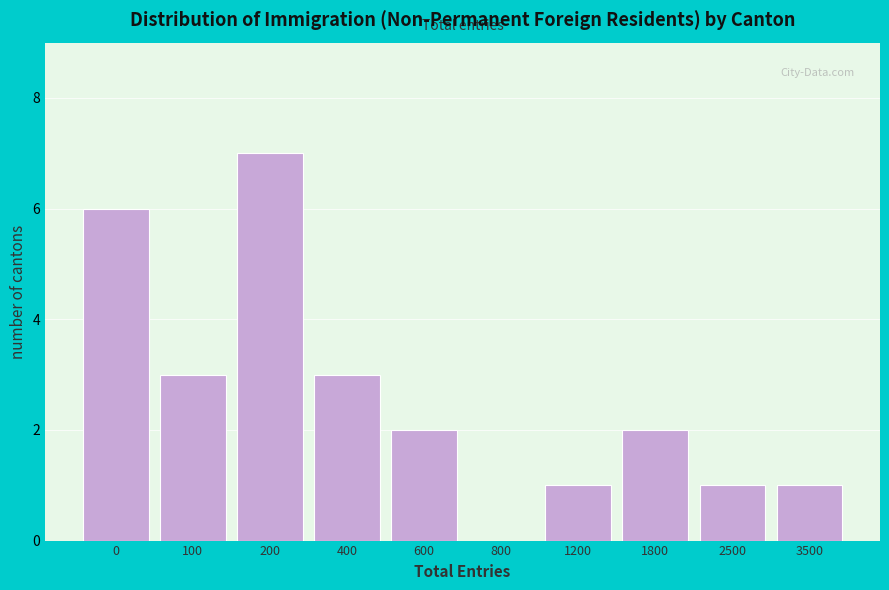

Reading left to right, extract all data points from this chart.

0=6	100=3	200=7	400=3	600=2	800=0	1200=1	1800=2	2500=1	3500=1